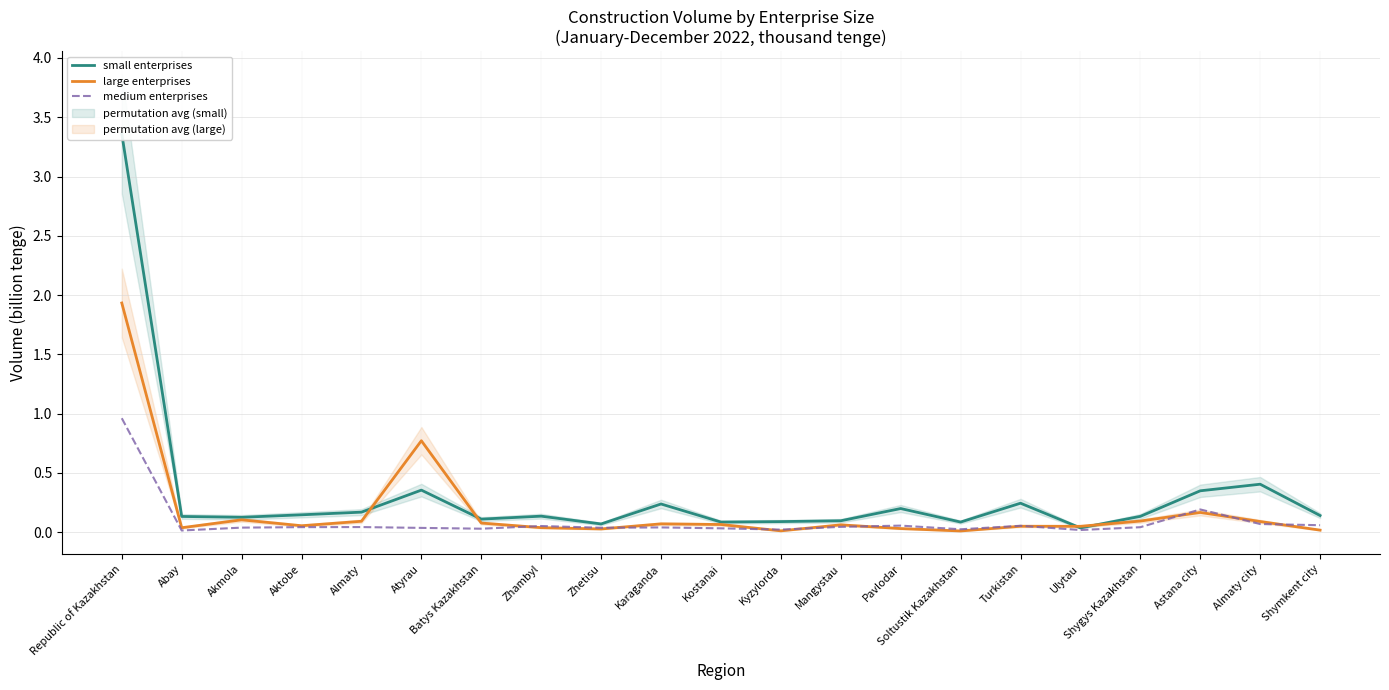

Does the chart have visible grid lines?

Yes